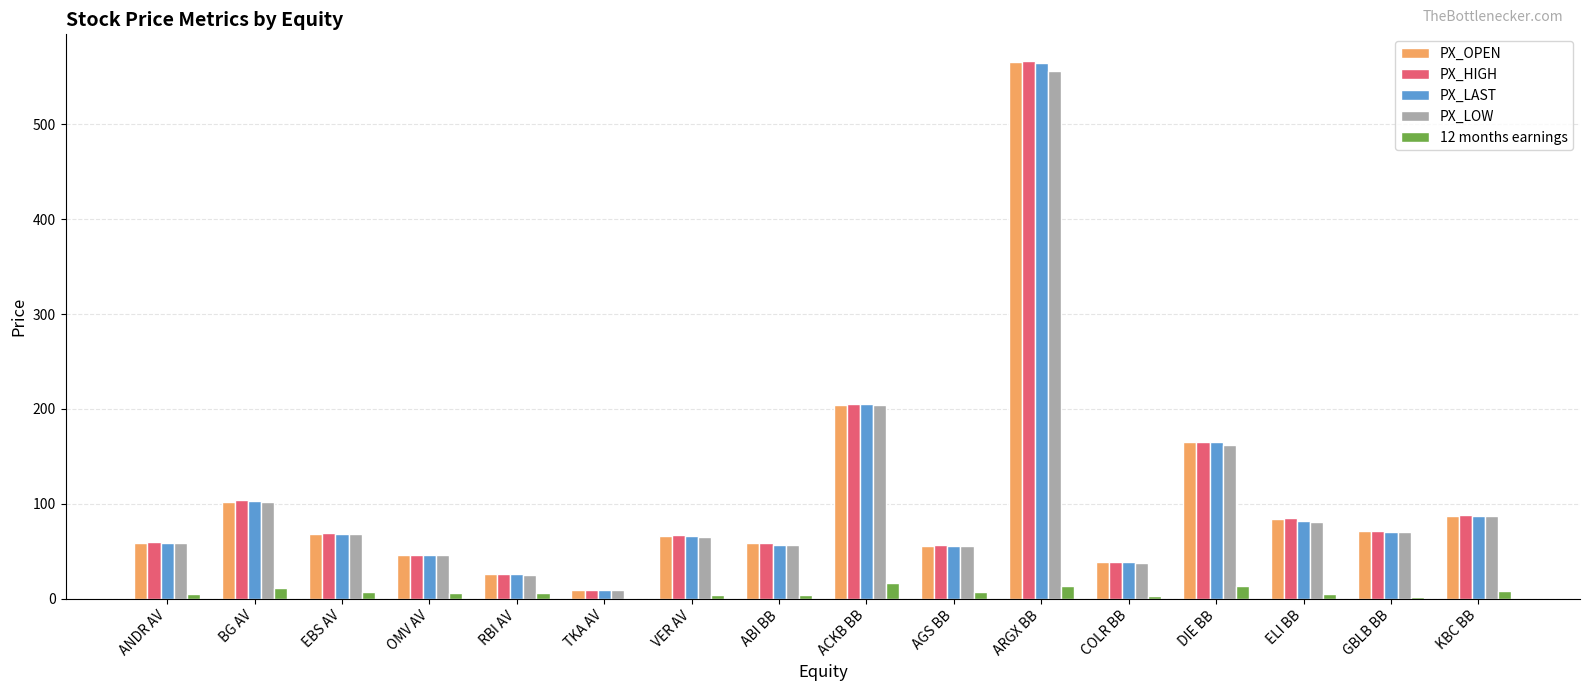

At which label is PX_OPEN closest to 287?

ACKB BB